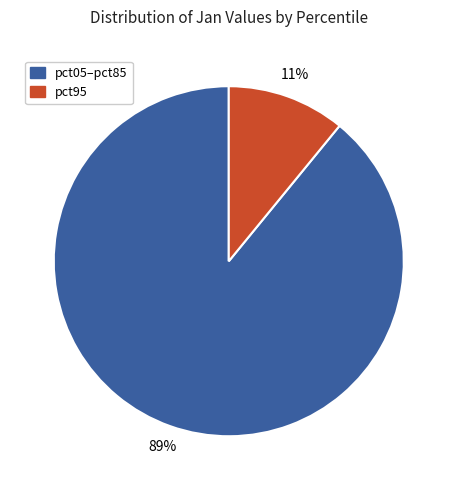

To the nearest percent, what is the average slice percentage?

50%